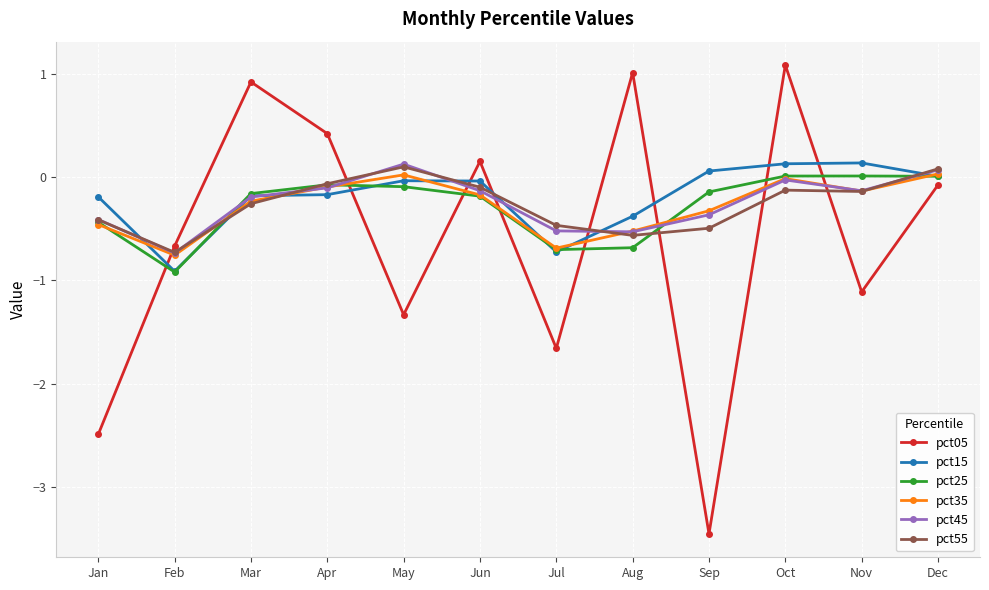

Where do pct25 and pct05 first cross each other?

Jan and Feb